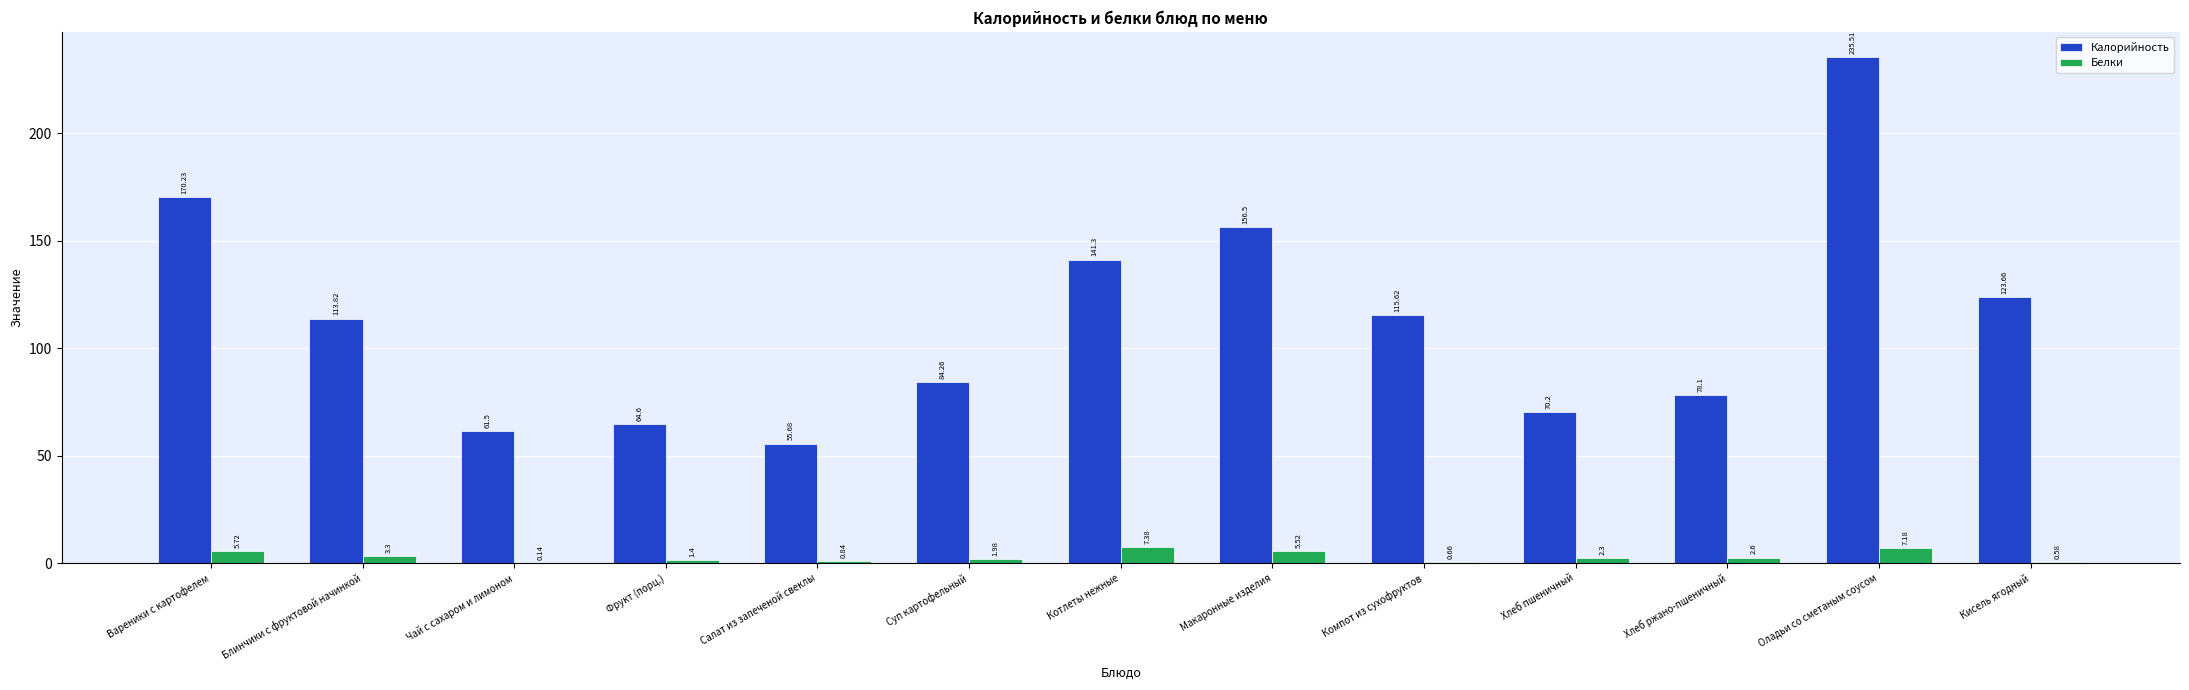

What is the sum of all Калорийность values?

1471.0